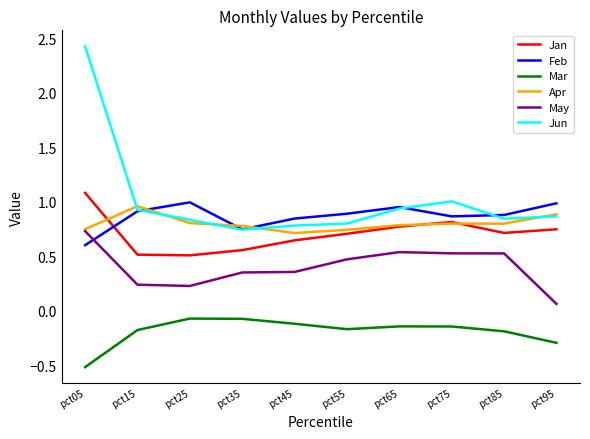

What are all the series names shown in the legend?

Jan, Feb, Mar, Apr, May, Jun